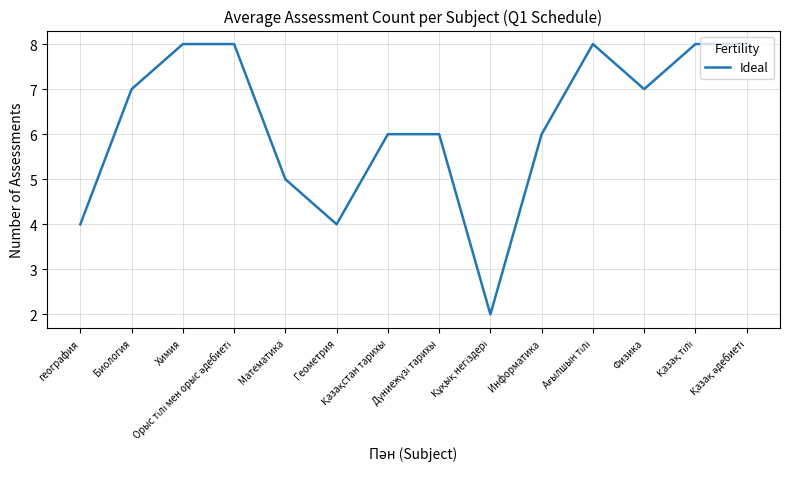

What is the difference between the maximum and minimum values?

6